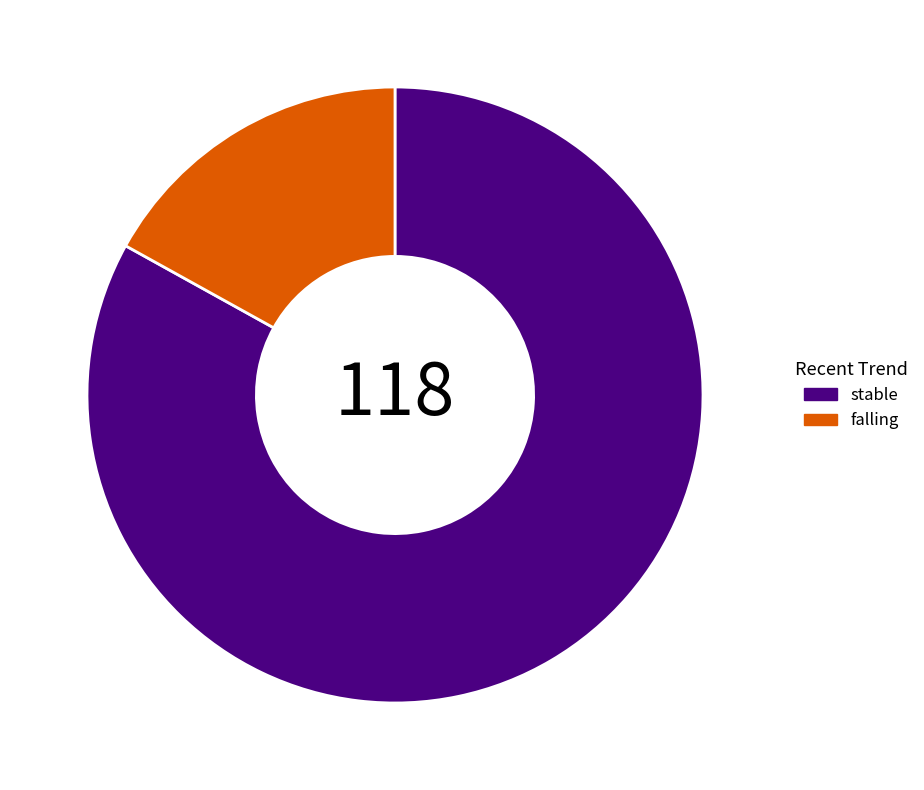

Which slice is the smallest?

falling